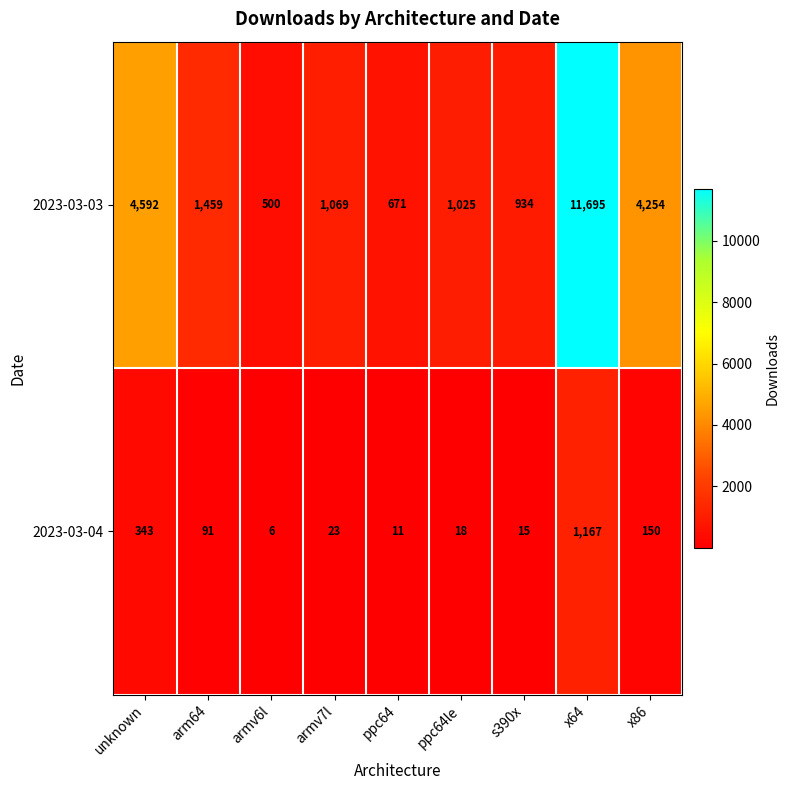

Reading left to right, extract all data points from this chart.

2023-03-03: 4592	1459	500	1069	671	1025	934	11695	4254
2023-03-04: 343	91	6	23	11	18	15	1167	150